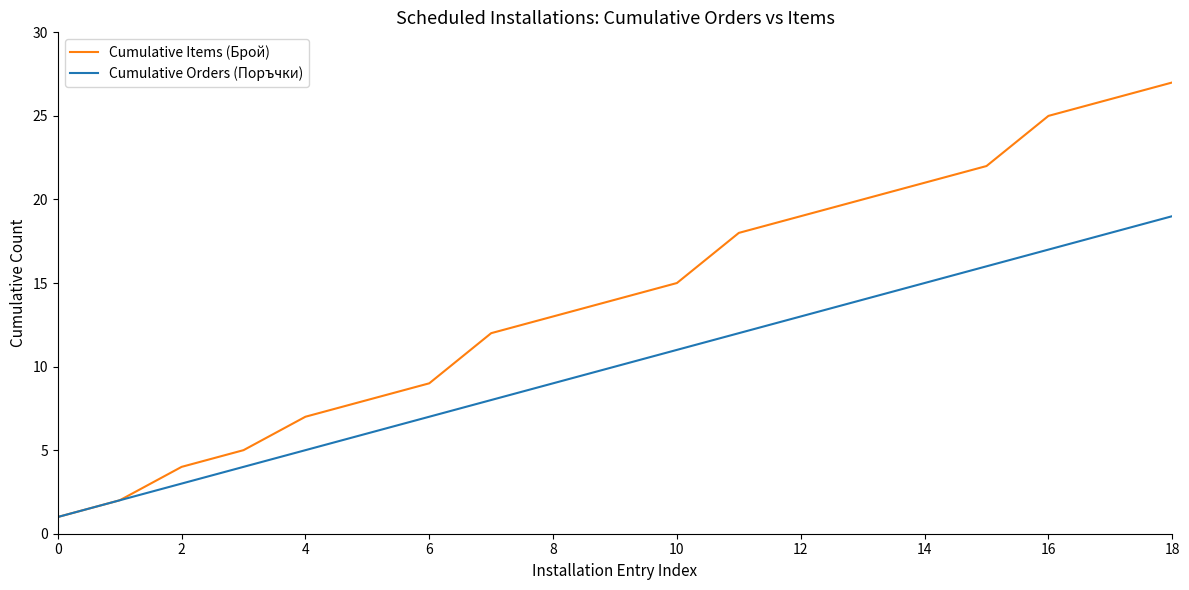

Which series has the largest total across all categories?

Cumulative Items (Брой)